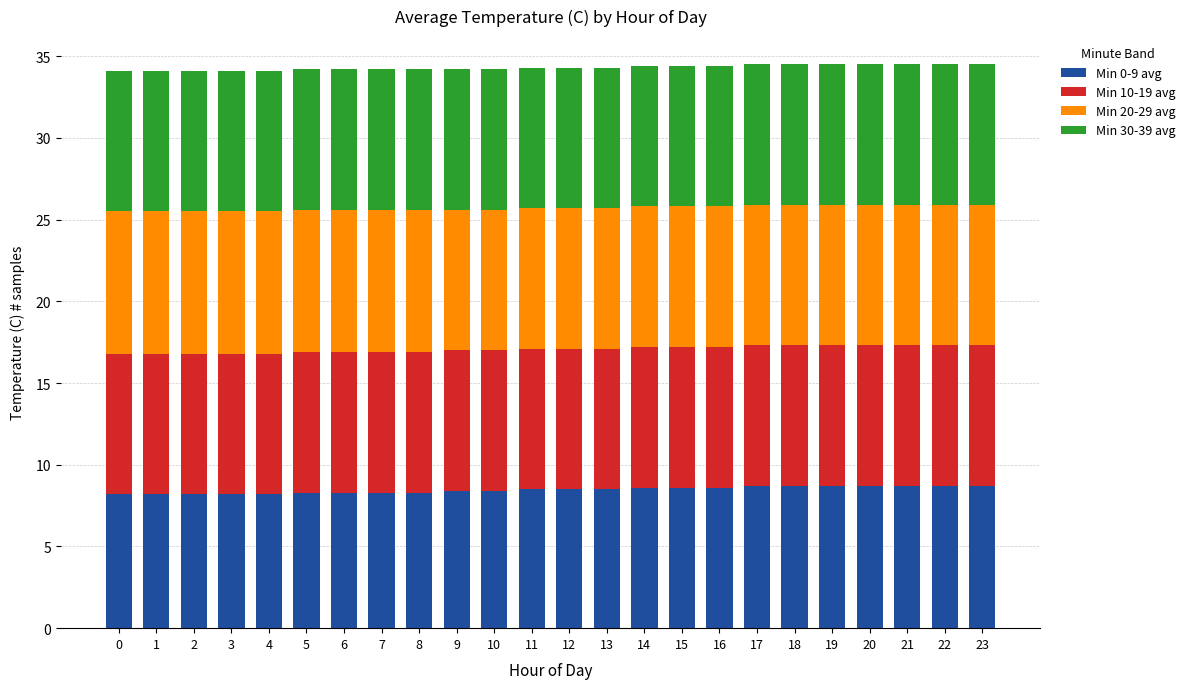

What is the maximum value for Min 0-9 avg?

8.7